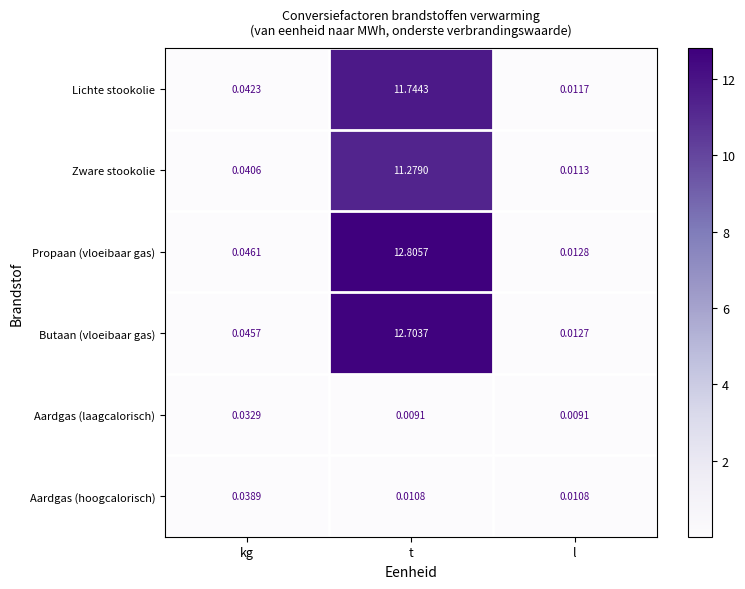

Which series changed the most between kg and t?

Propaan (vloeibaar gas)